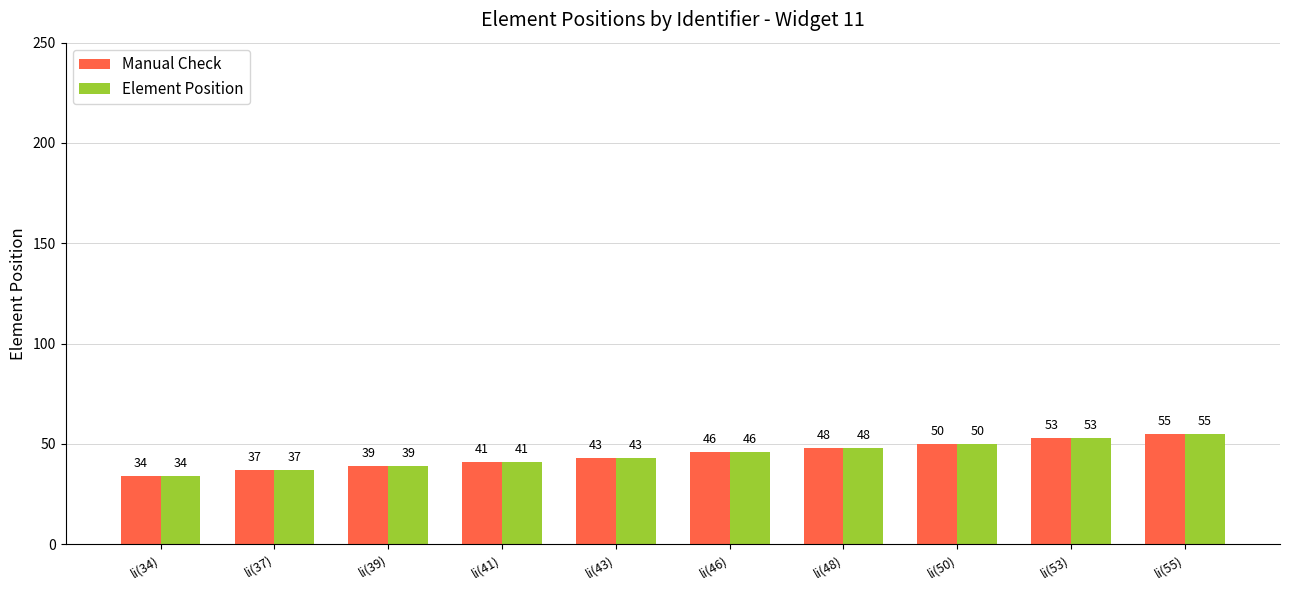

What is the label of the 5th bar from the left?

li(43)